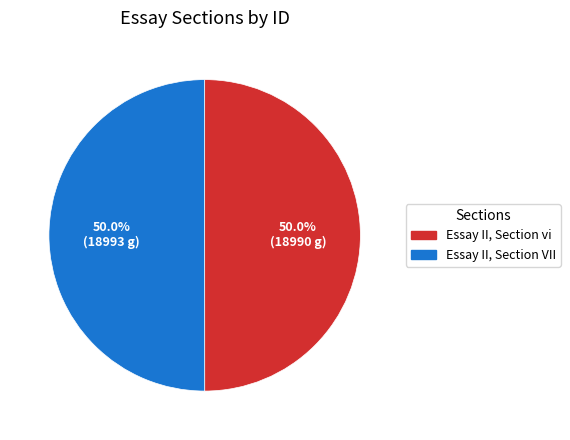

Is it true that Essay II, Section vi is 50% of the pie?

True